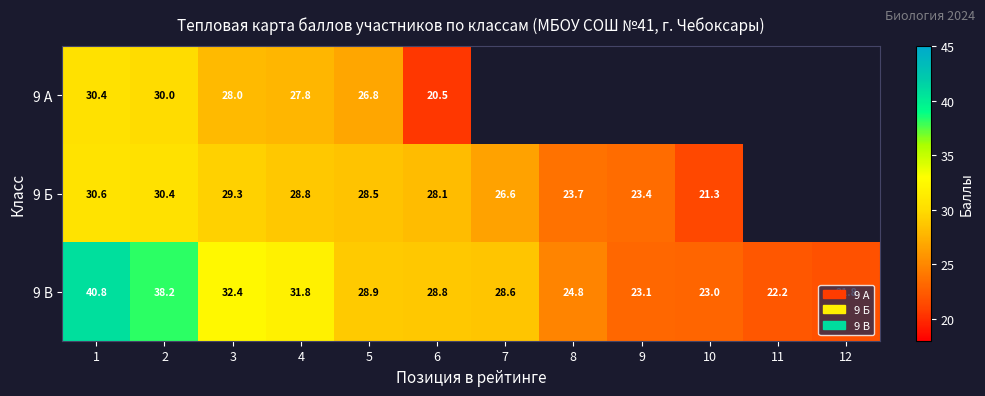

What is the maximum value for 9 В?

40.8